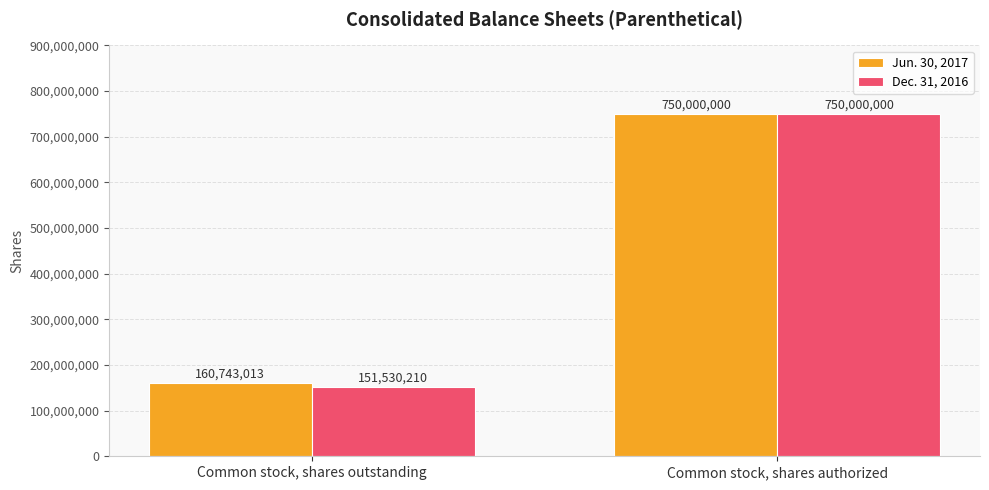

At which label does Jun. 30, 2017 reach its minimum?

Common stock, shares outstanding